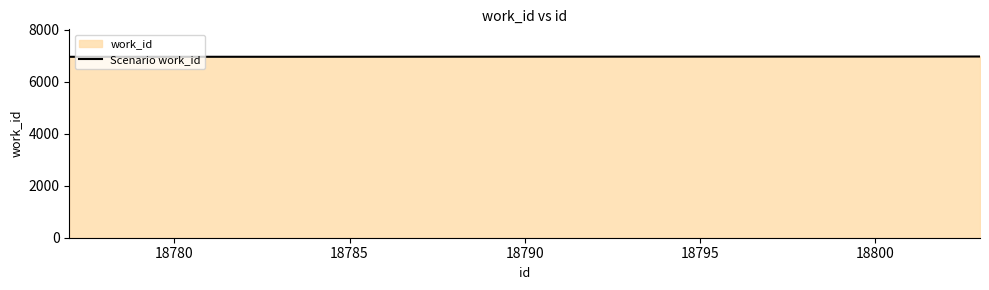

True or false: the data shows 6973 at 18800.

True